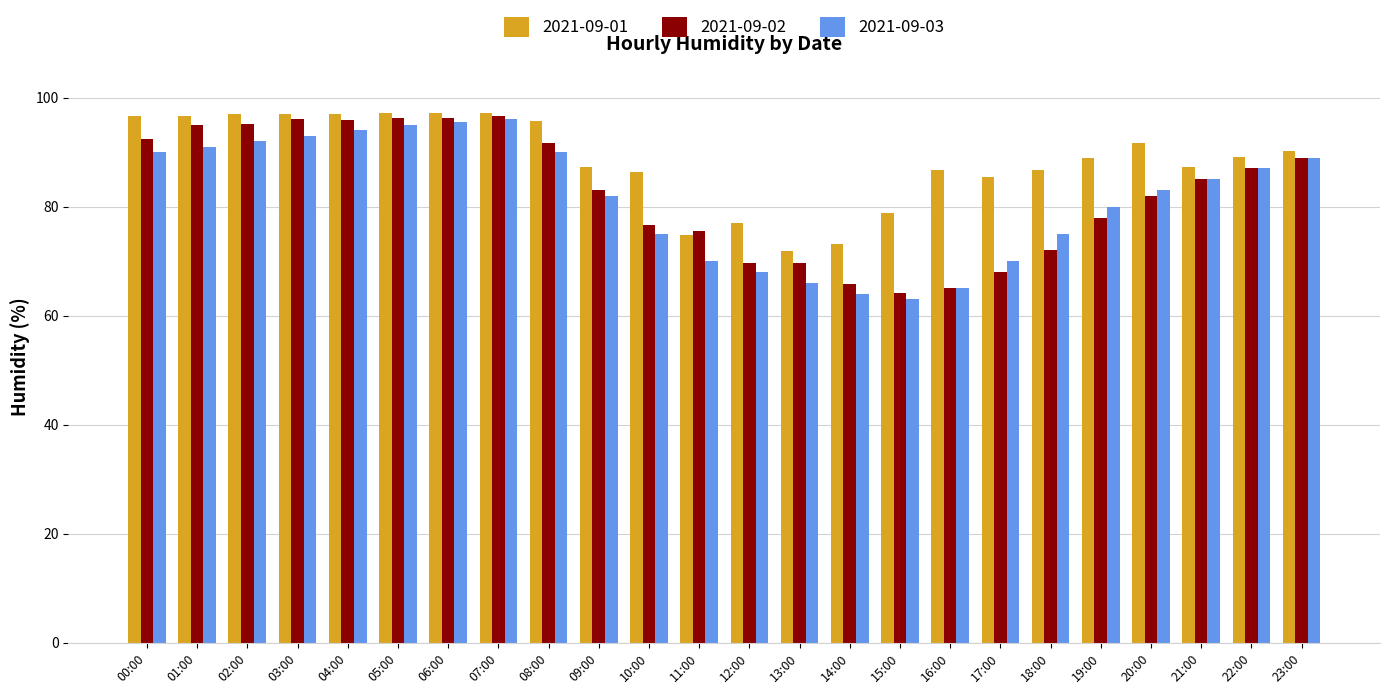

True or false: 2021-09-01 has a value of 87.2 at 21:00.

True